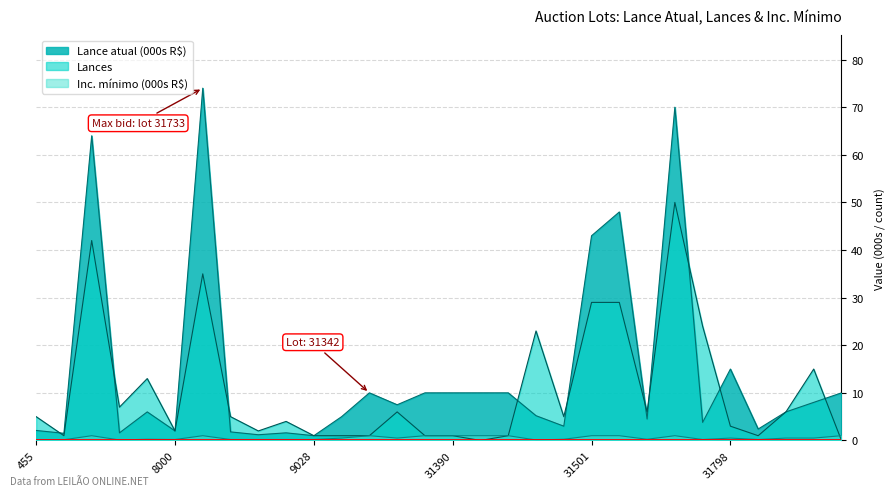

How many lines are shown in the chart?

3